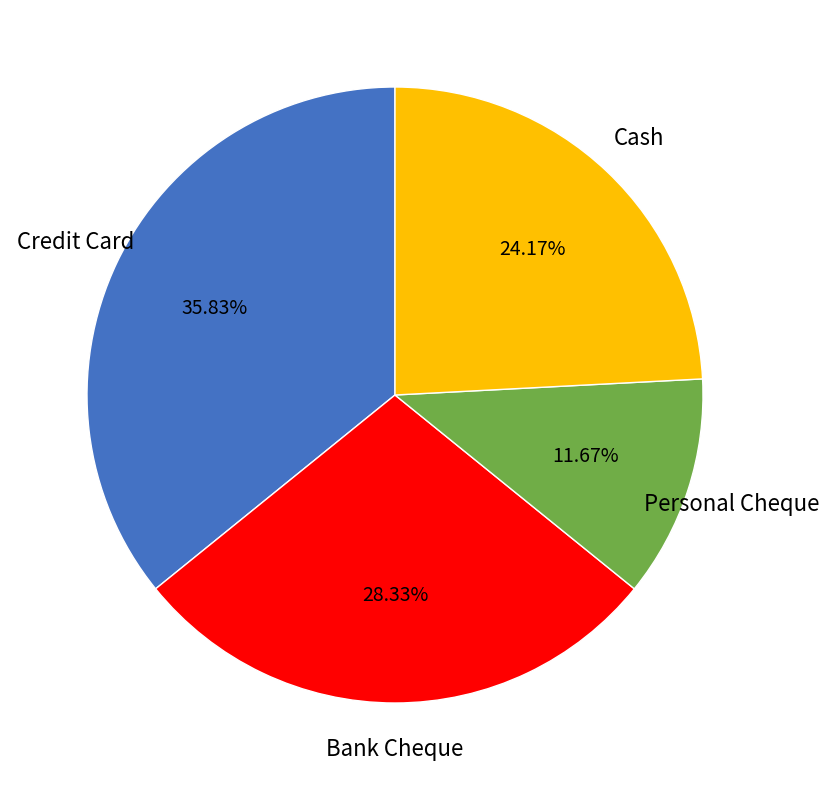

To the nearest percent, what is the difference between the largest and smallest slice percentages?

24%